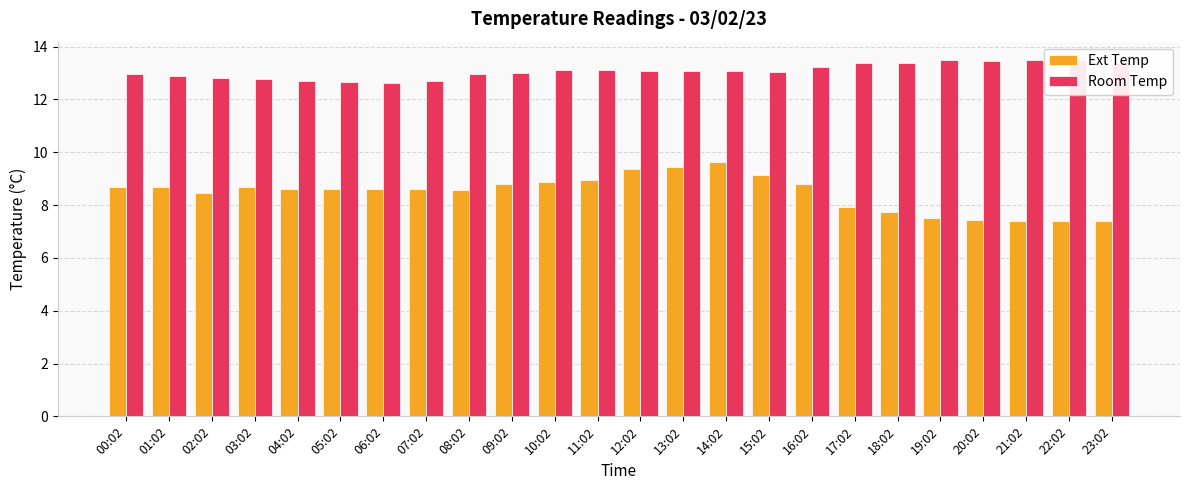

Are the bars horizontal?

No